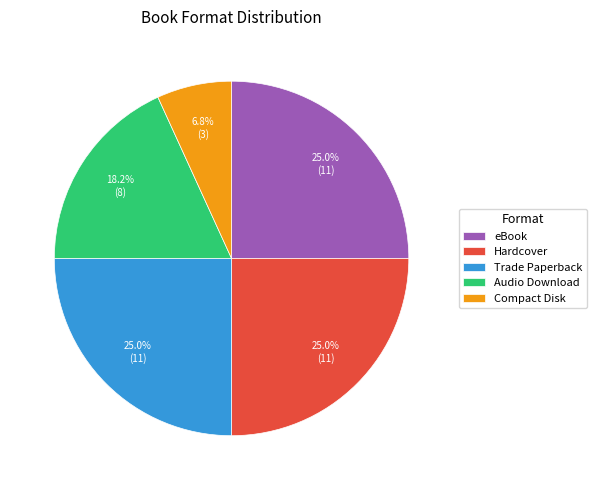

Which slice is the smallest?

Compact Disk